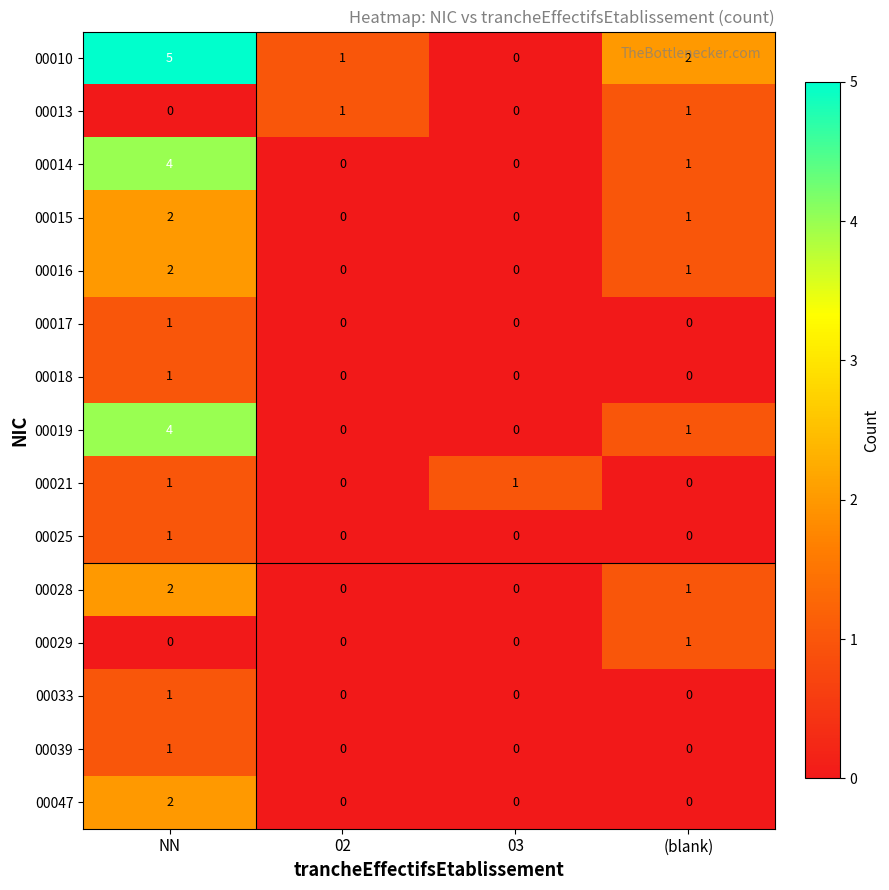

Is it true that 00016 equals 1 at (blank)?

True